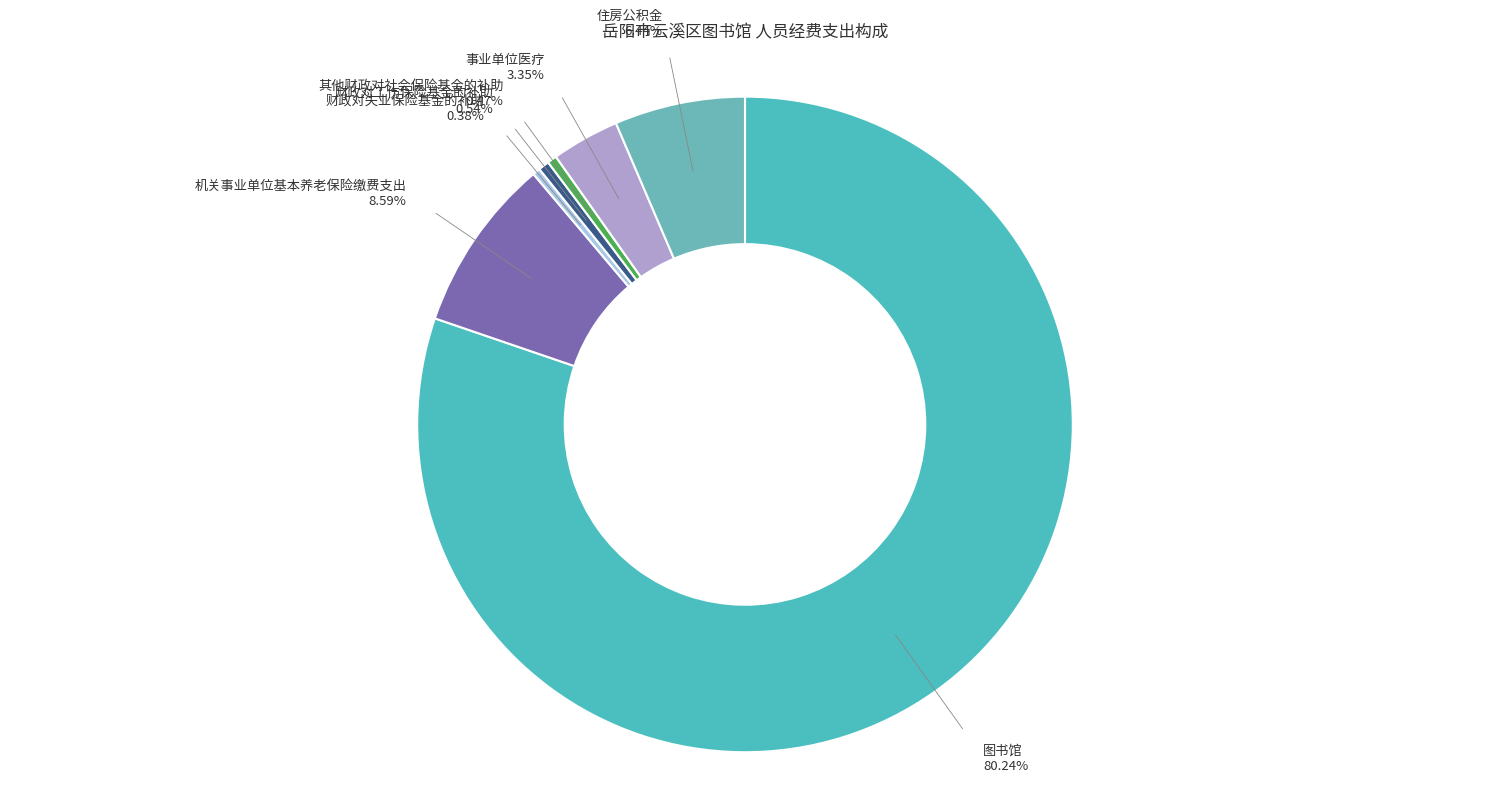

Which category has the biggest portion of the pie?

图书馆